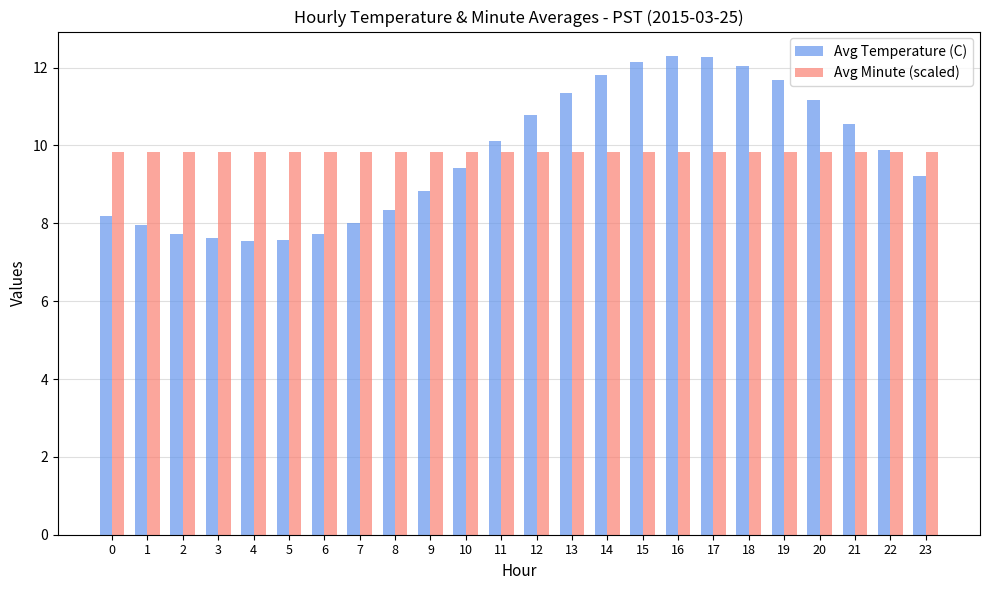

What is the sum of all Avg Temperature (C) values?

234.3